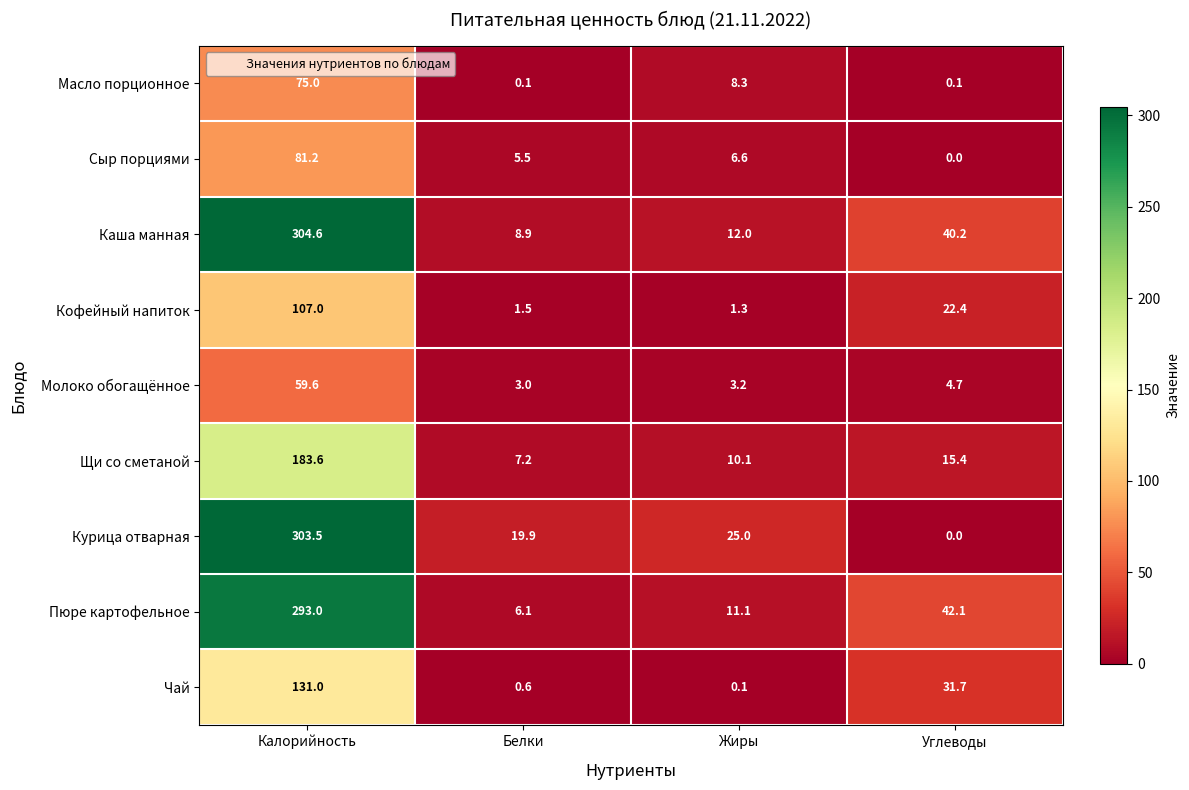

What is the sum of the Каша манная values at Белки and Углеводы?

49.1